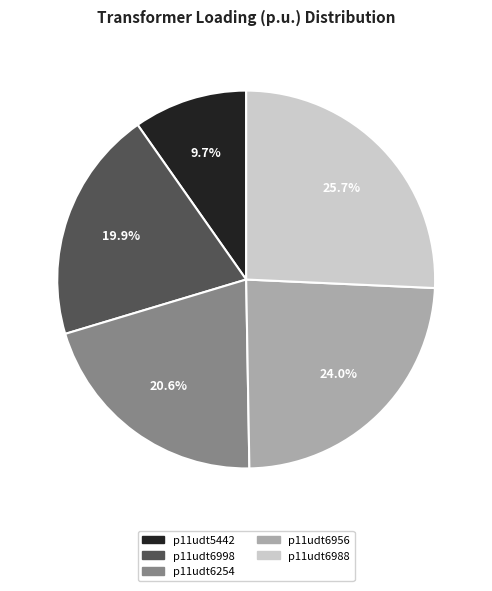

To the nearest percent, what percentage of the pie is p11udt5442?

10%